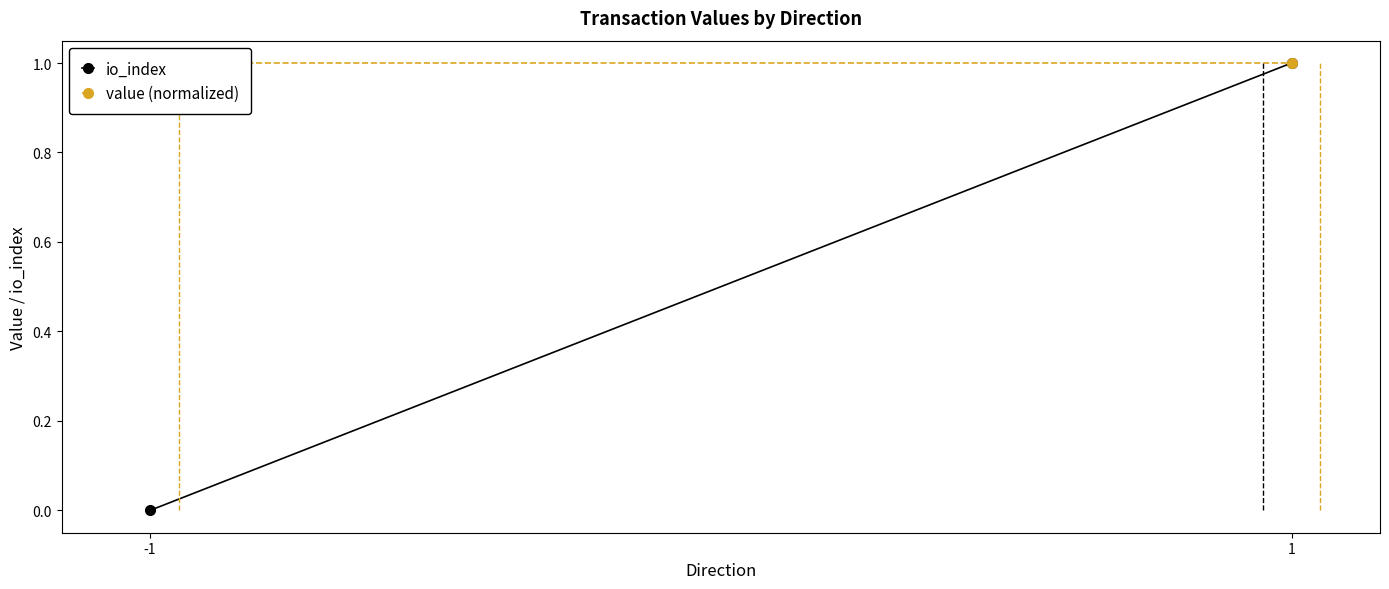

The io_index series shows 0 at -1. True or false?

False